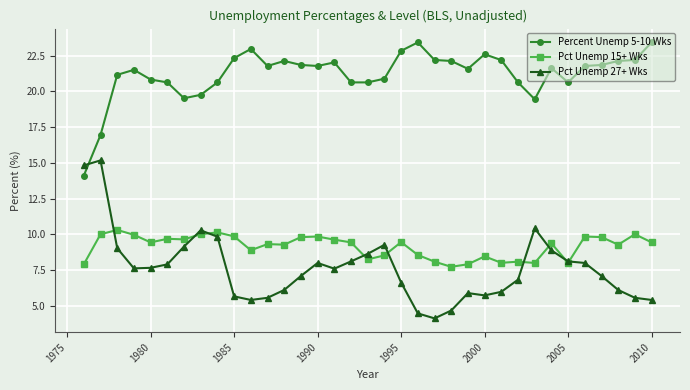

Which series has the largest total across all categories?

Percent Unemp 5-10 Wks